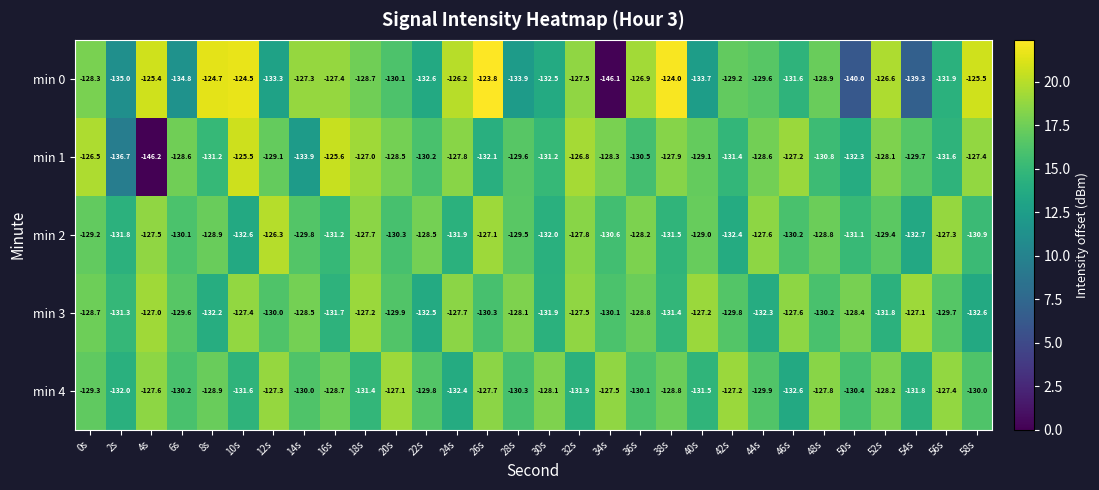

What is the difference between the min 0 values at 28s and 8s?

9.2